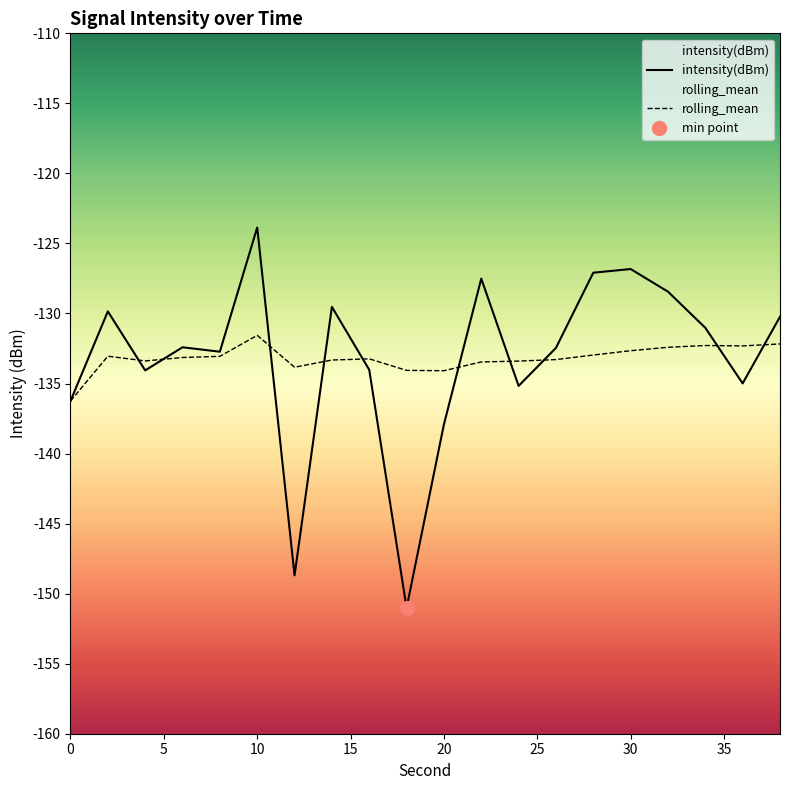

What is the difference between the maximum and minimum values in the intensity(dBm) series?

27.2